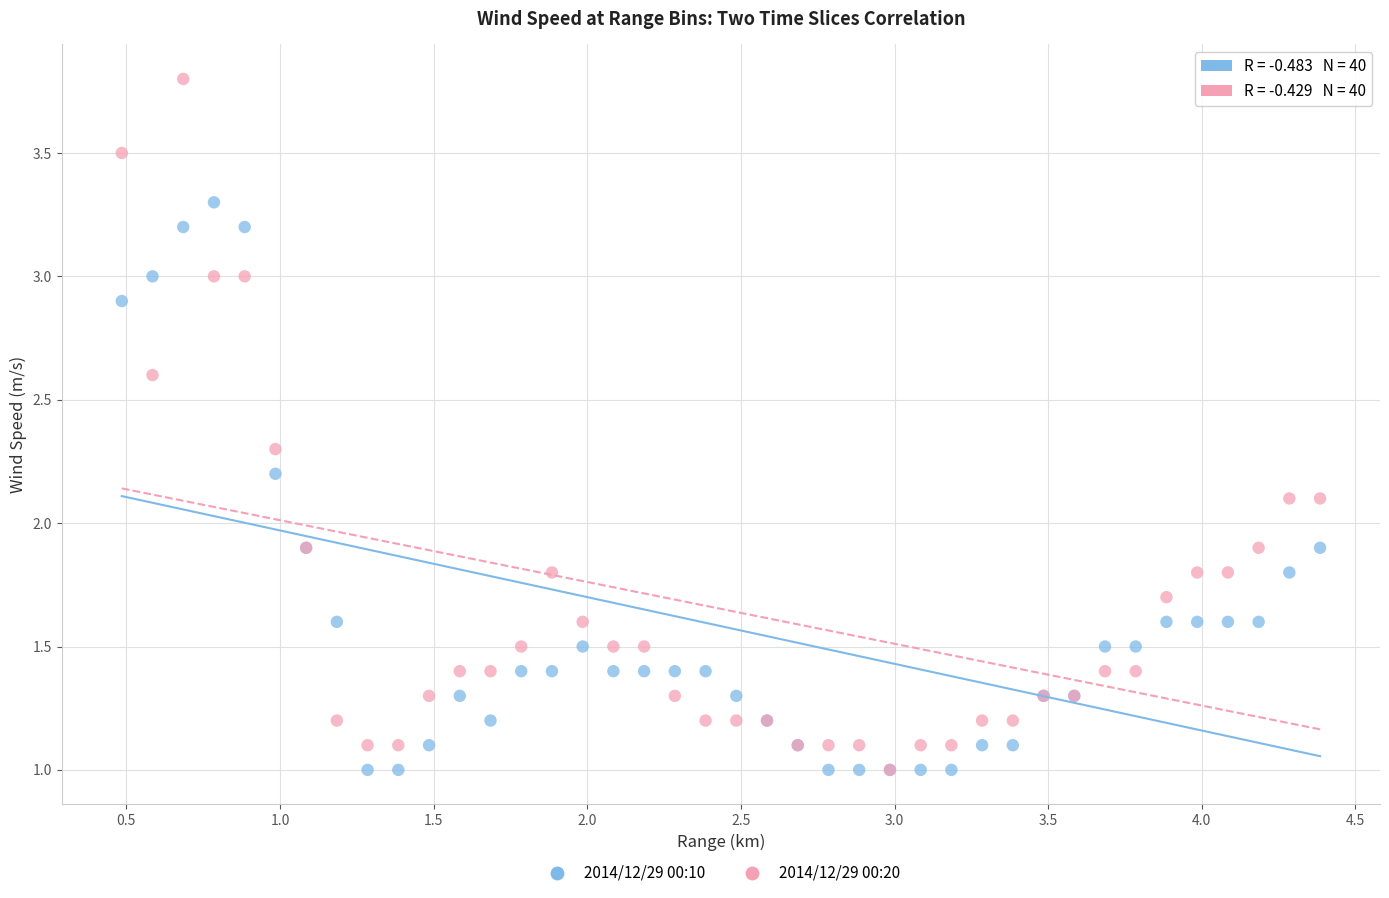

What are all the series names shown in the legend?

2014/12/29 00:10, 2014/12/29 00:20